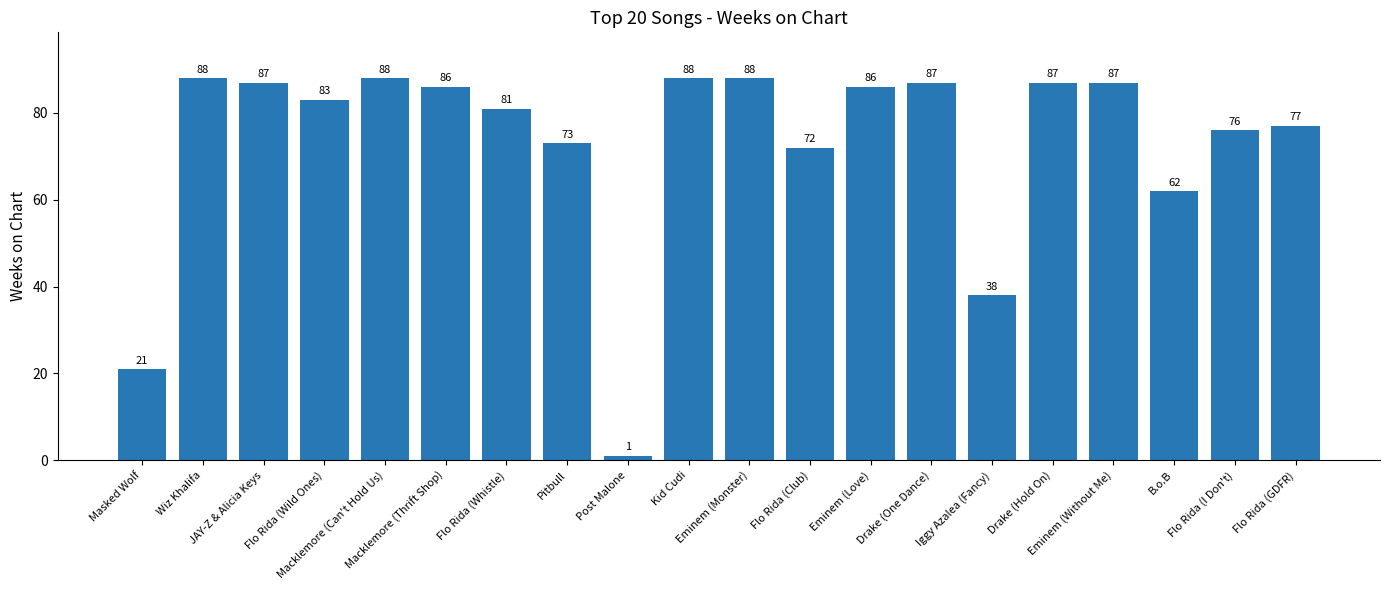

Approximately how many times larger is the value at Iggy Azalea (Fancy) compared to Flo Rida (Wild Ones)?

0.5